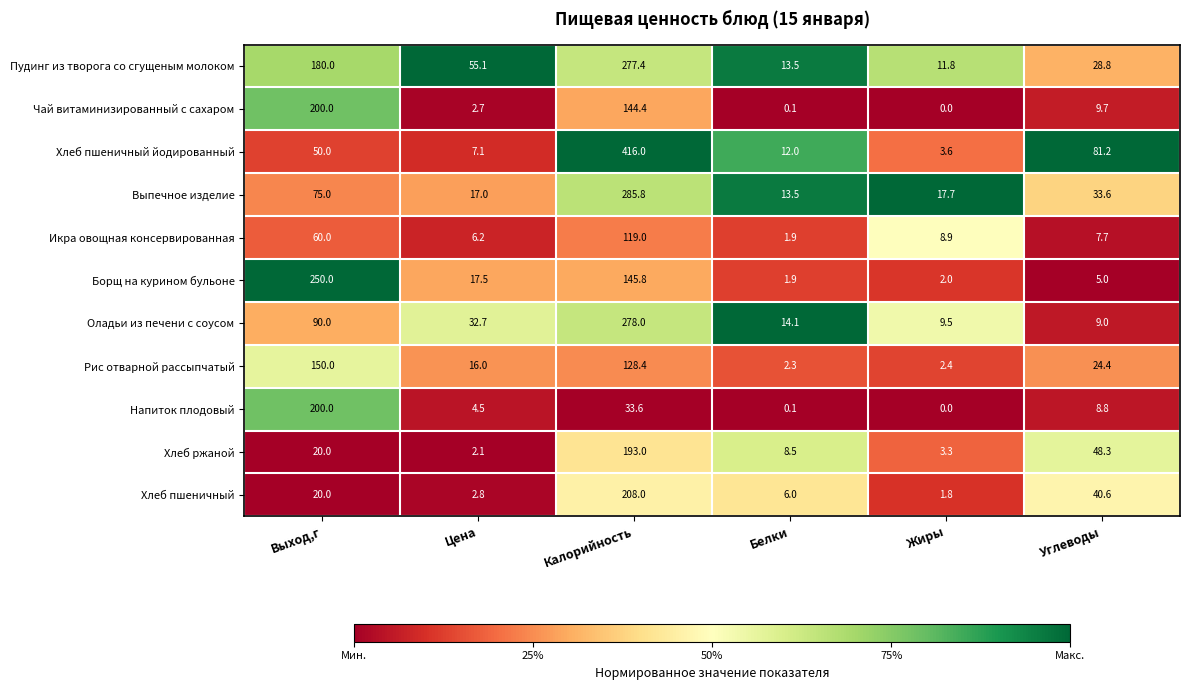

What is the spread (max minus min) of values at Цена?

53.0